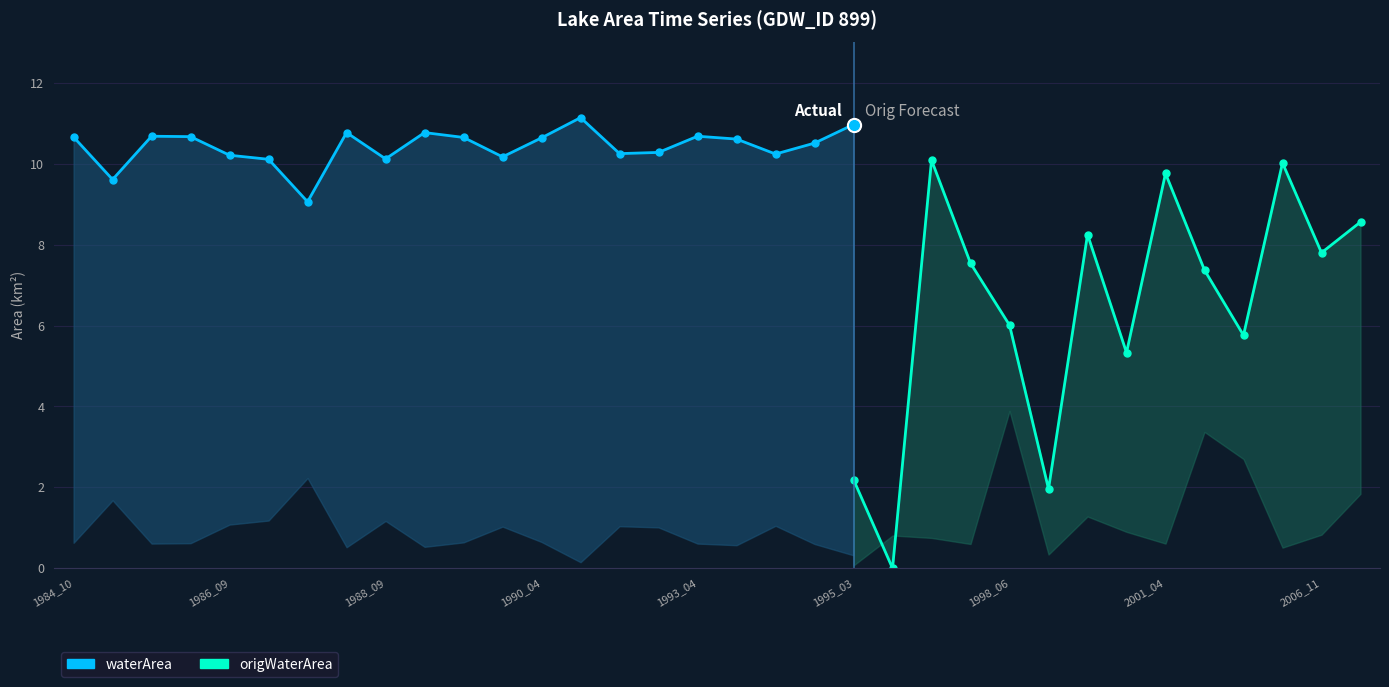

Between origlandArea and 10, which series saw the biggest shift?

origWaterArea